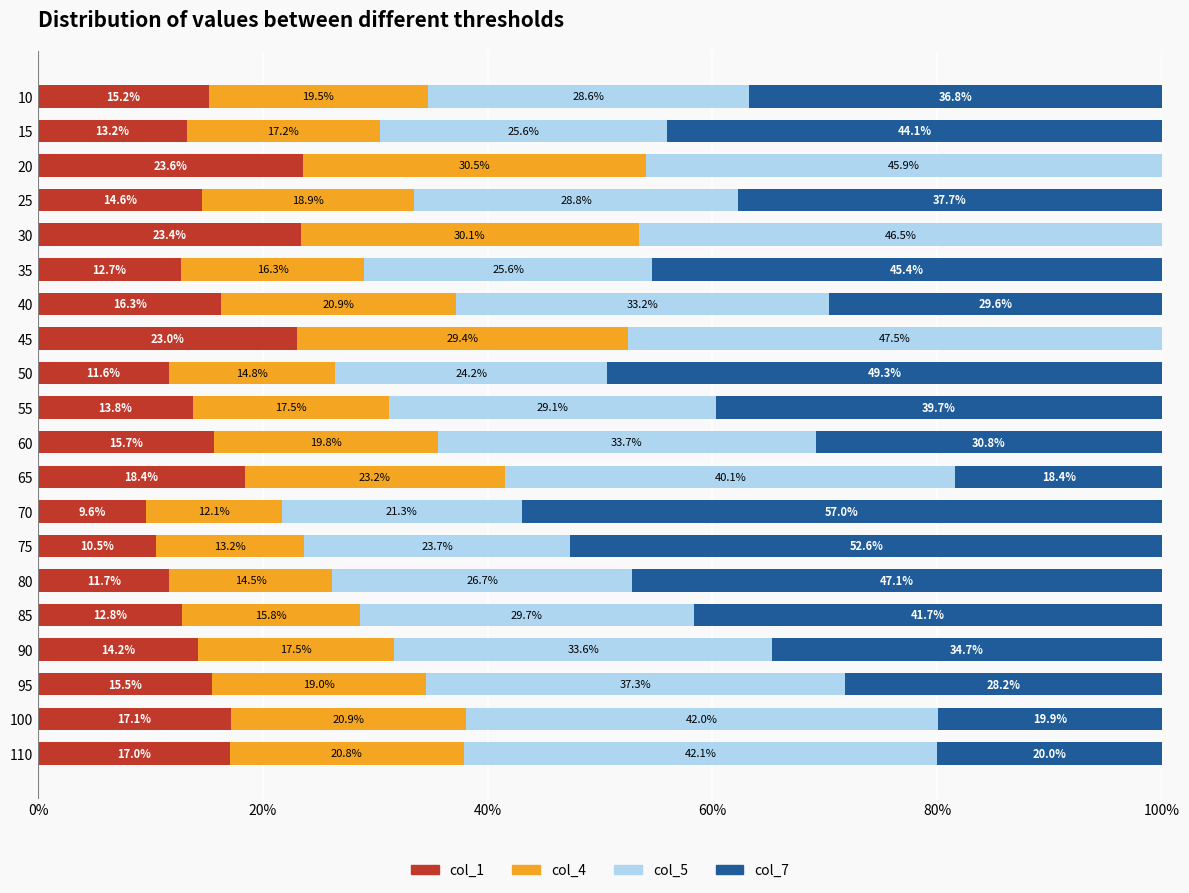

What is the approximate value of col_1 at 35?

12.7